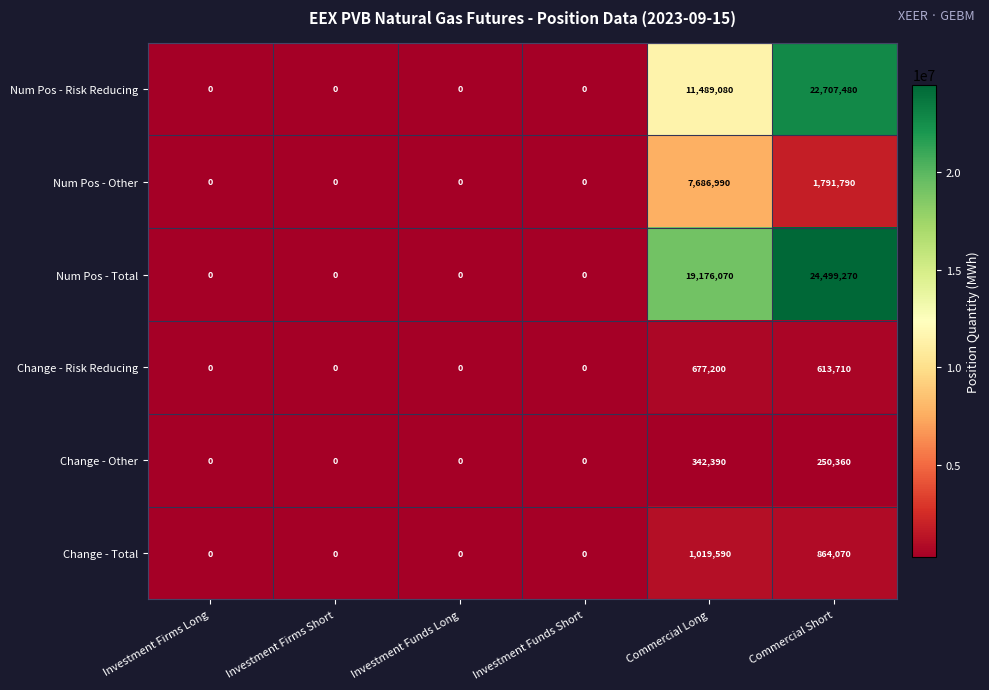

Which label corresponds to the largest value in the chart?

Commercial Short